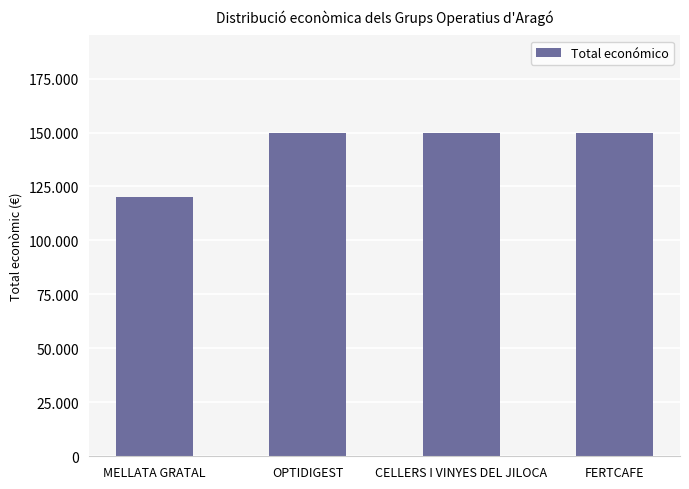

Which category has the highest value across all series?

OPTIDIGEST